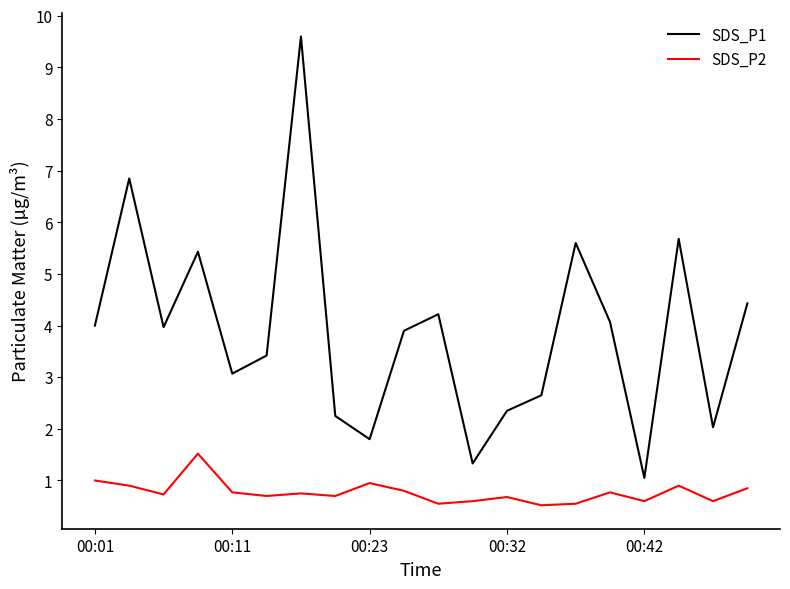

List the series in order of their overall mean, lowest first.

SDS_P2, SDS_P1